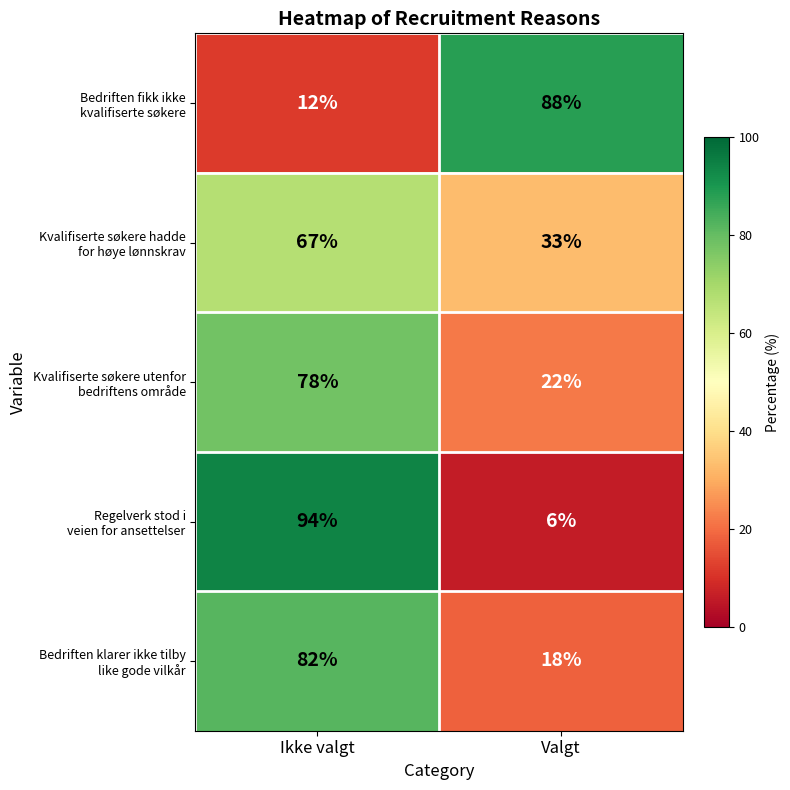

What is the total value across all series at Valgt?

167